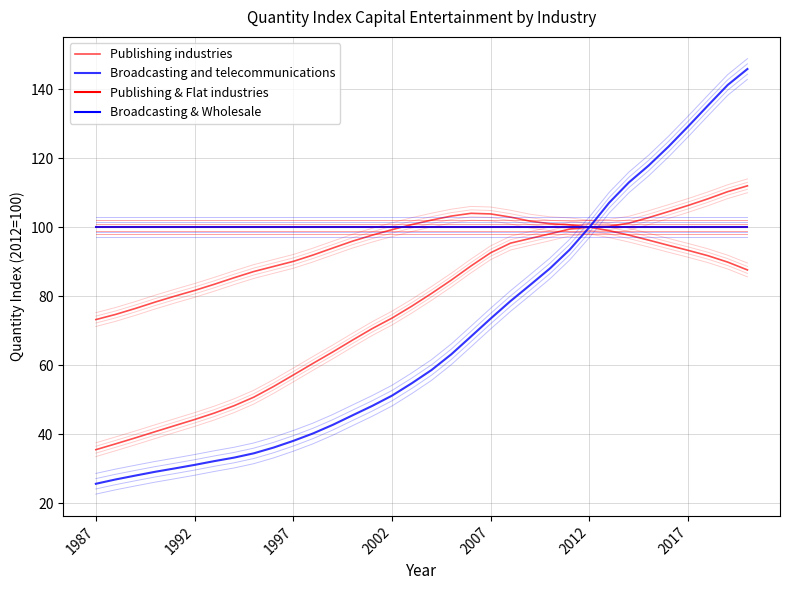

What is the highest value of the Broadcasting and telecommunications series?

145.8